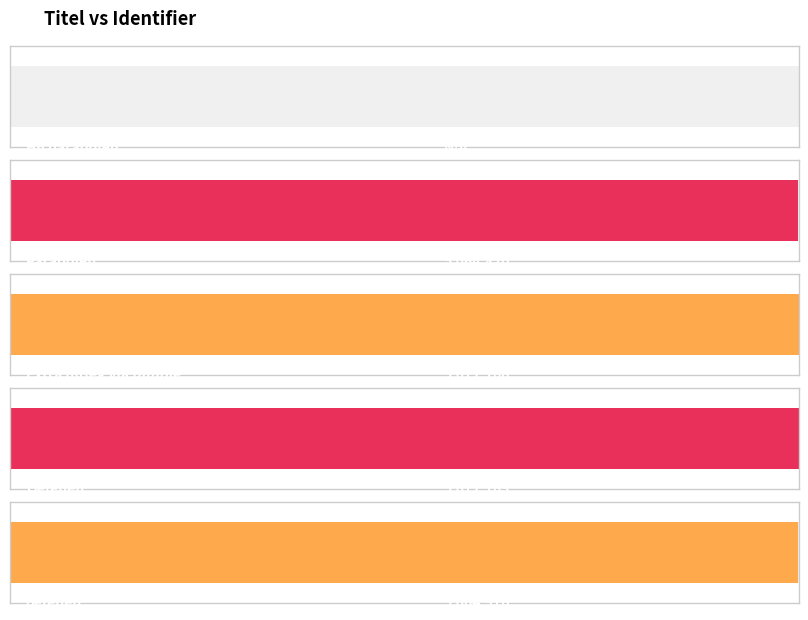

Is it true that the value at Oefenen is 5071163?

True